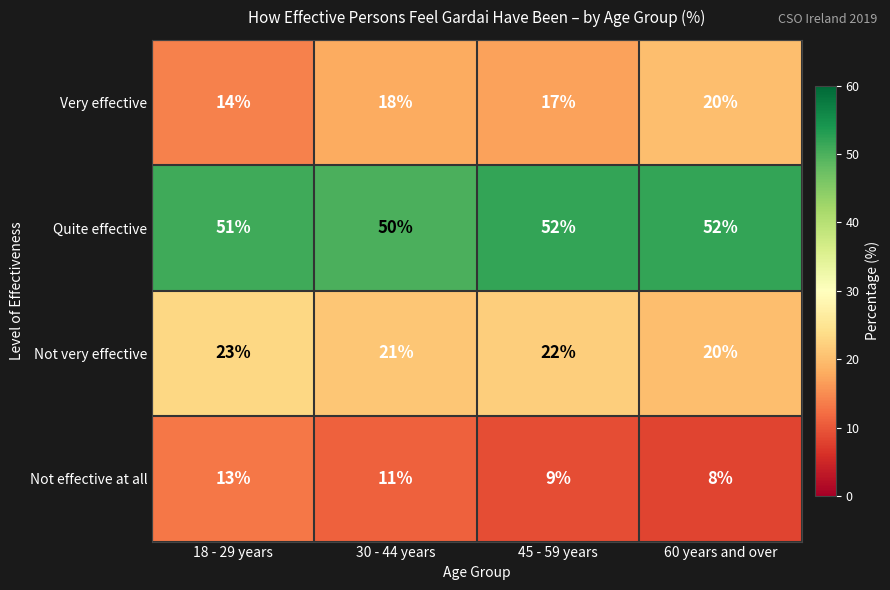

Rank the series by their maximum value, from lowest to highest.

Not effective at all, Very effective, Not very effective, Quite effective